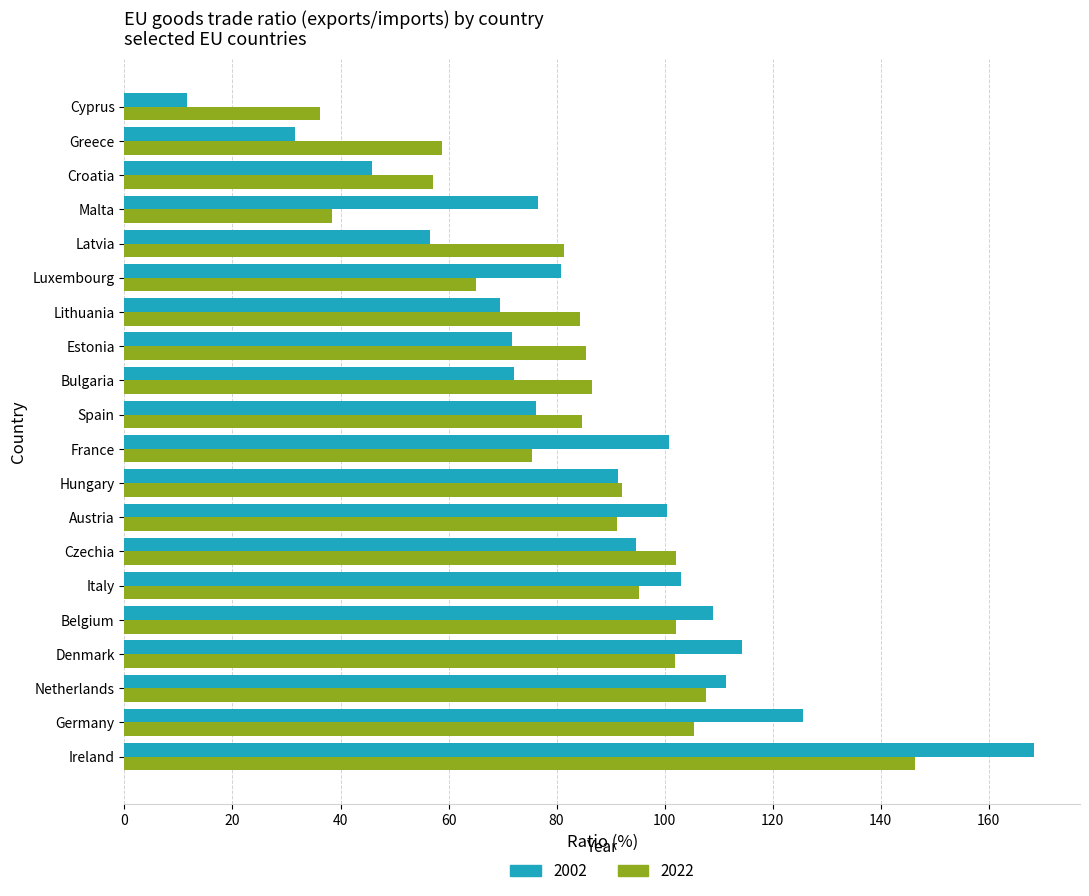

What is the minimum value shown in the chart?

11.5